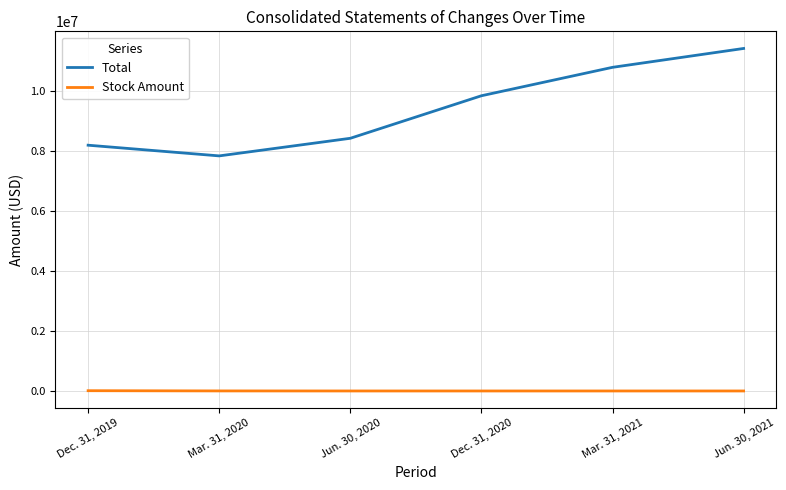

What is the difference between the Total values at Jun. 30, 2020 and Dec. 31, 2020?

1418413